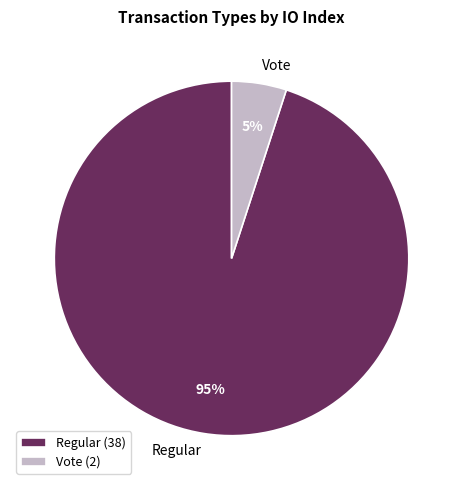

How many slices are in this pie chart?

2